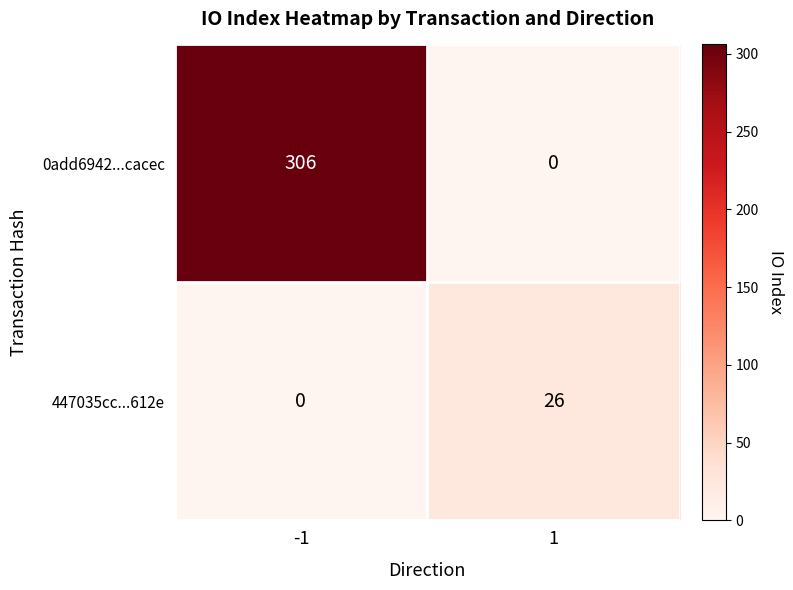

Which series has the largest range (max minus min)?

0add6942...cacec